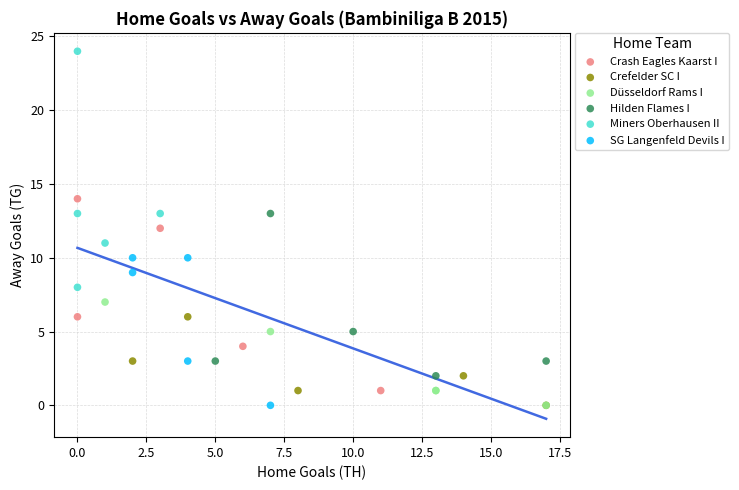

What are all the series names shown in the legend?

Crash Eagles Kaarst I, Crefelder SC I, Düsseldorf Rams I, Hilden Flames I, Miners Oberhausen II, SG Langenfeld Devils I